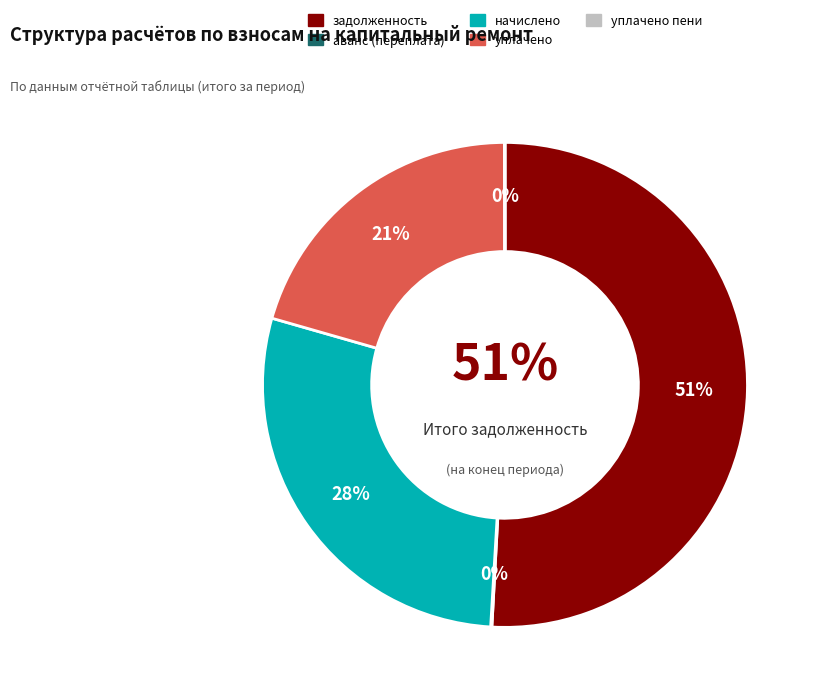

Do 13 and 2 together represent more than half of the pie?

No